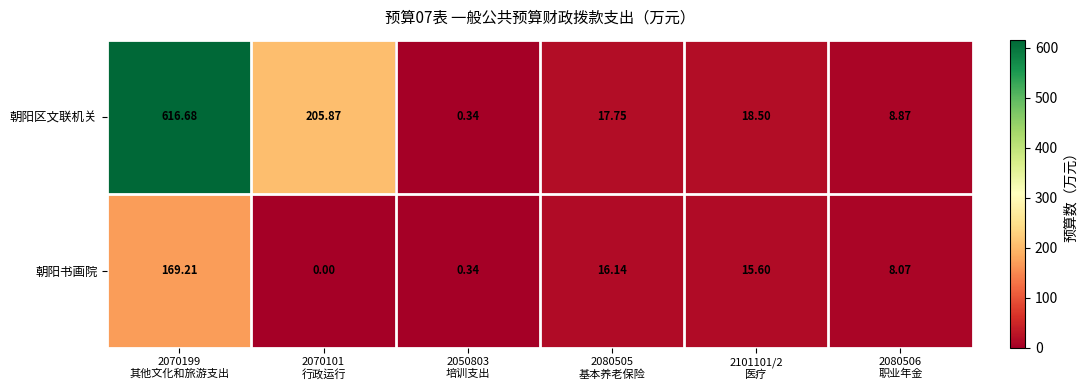

List the series in order of their overall mean, lowest first.

朝阳书画院, 朝阳区文联机关